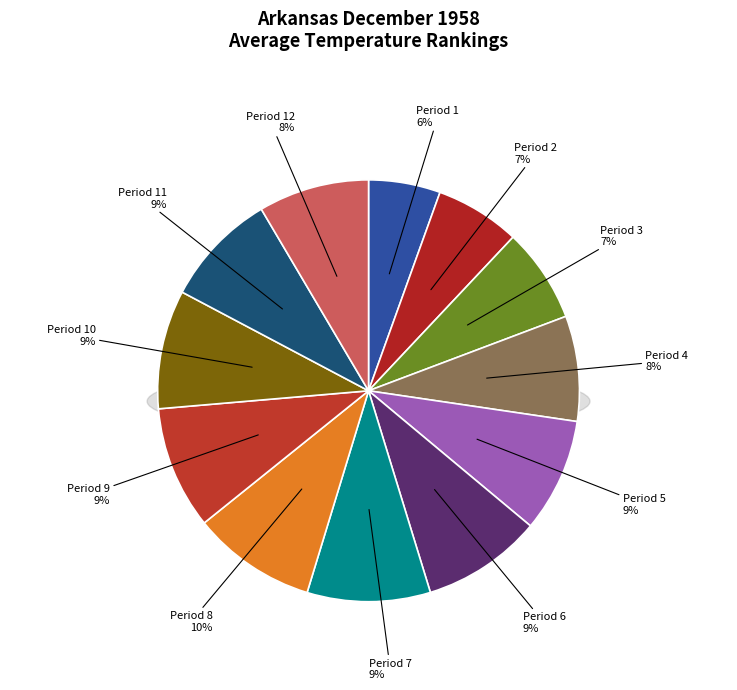

What percentage is the Period 10 slice, to the nearest percent?

9%